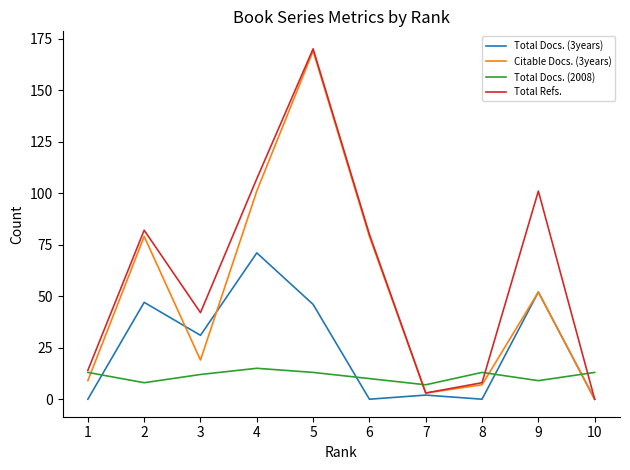

At which label does Total Refs. first exceed 80?

2